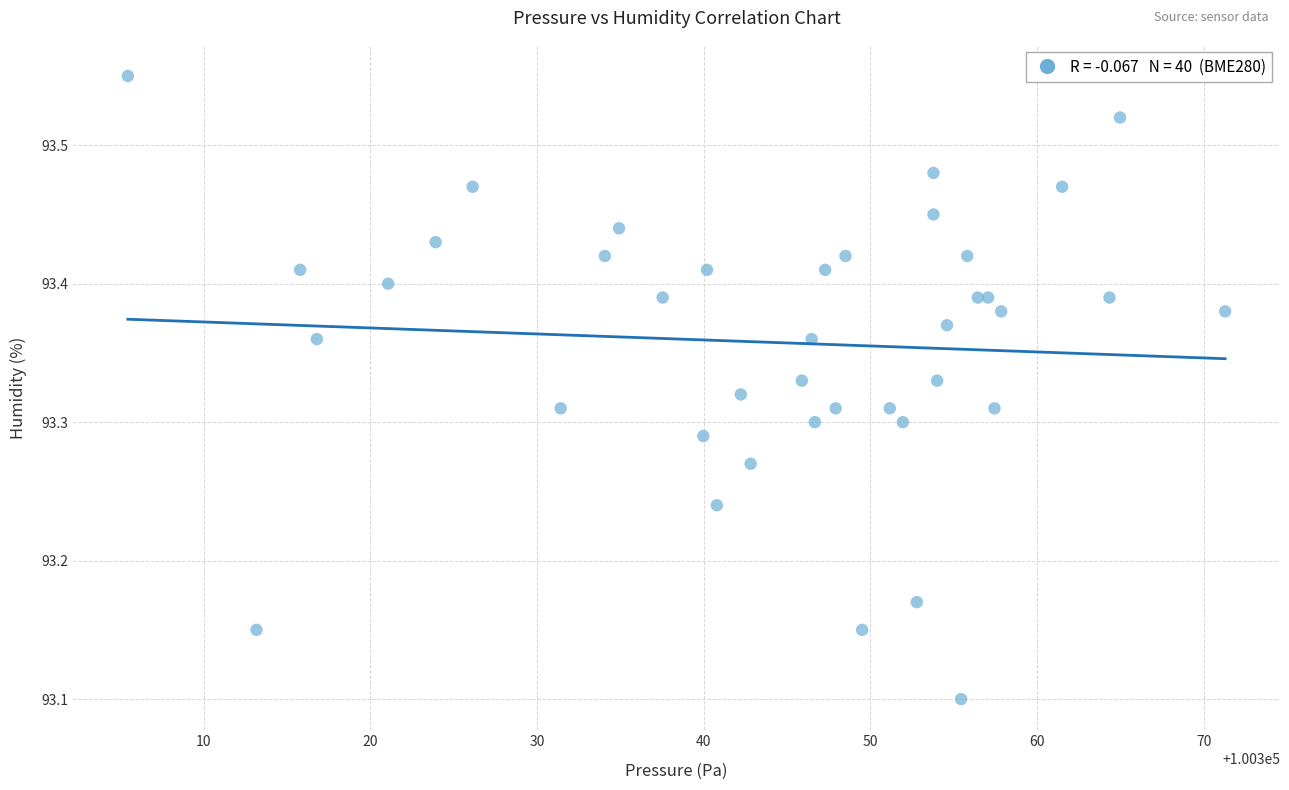

What Y value in the scatter plot is closest to 93?

93.1